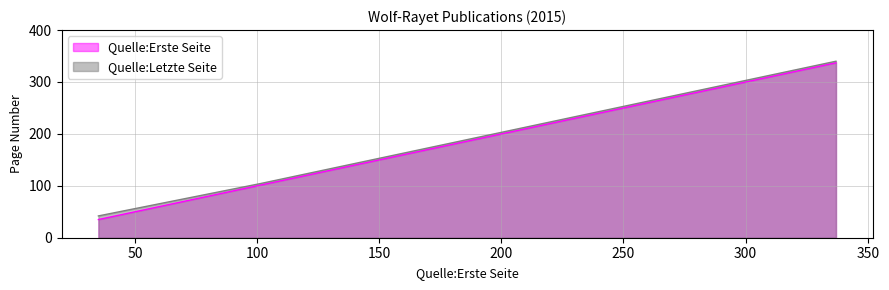

At which category is the sum across all series the highest?

337